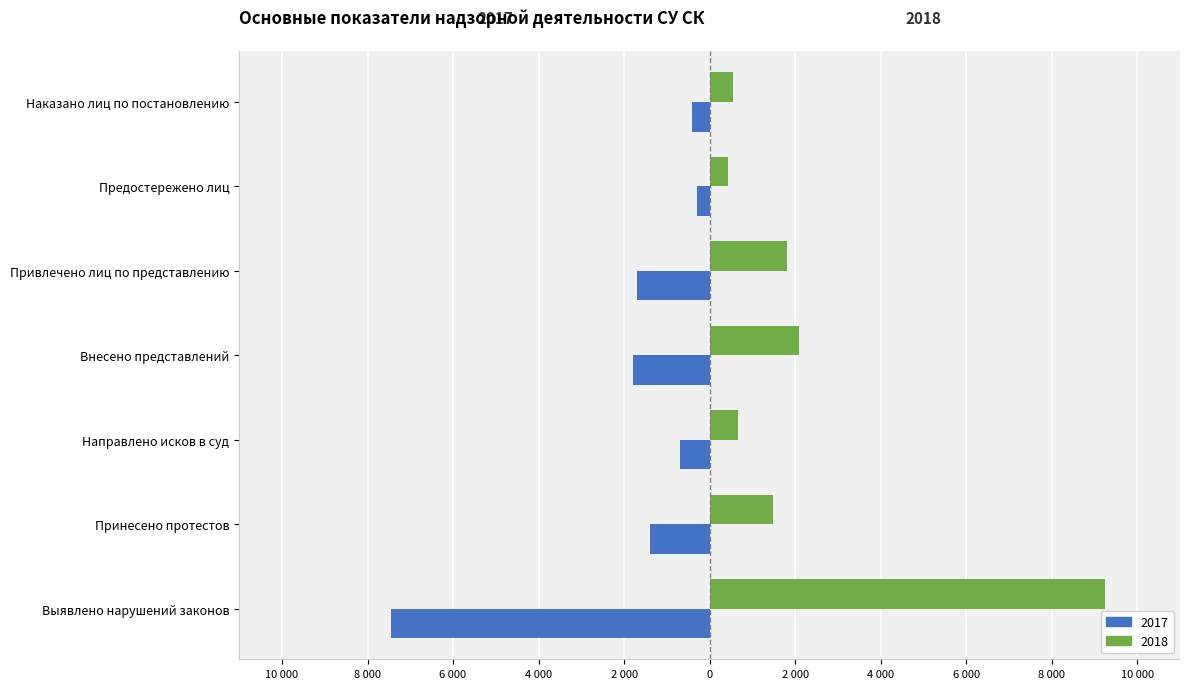

What is the label of the 4th bar from the right?

Внесено представлений